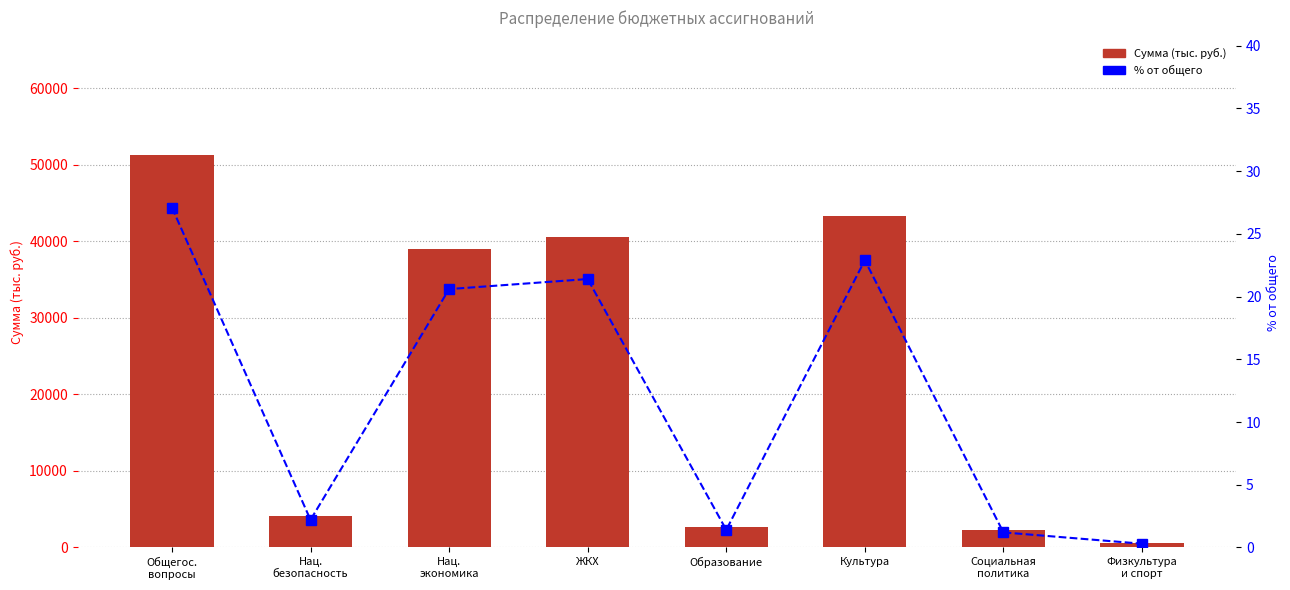

Where does the % от общего series first go above 20?

Общегос.
вопросы